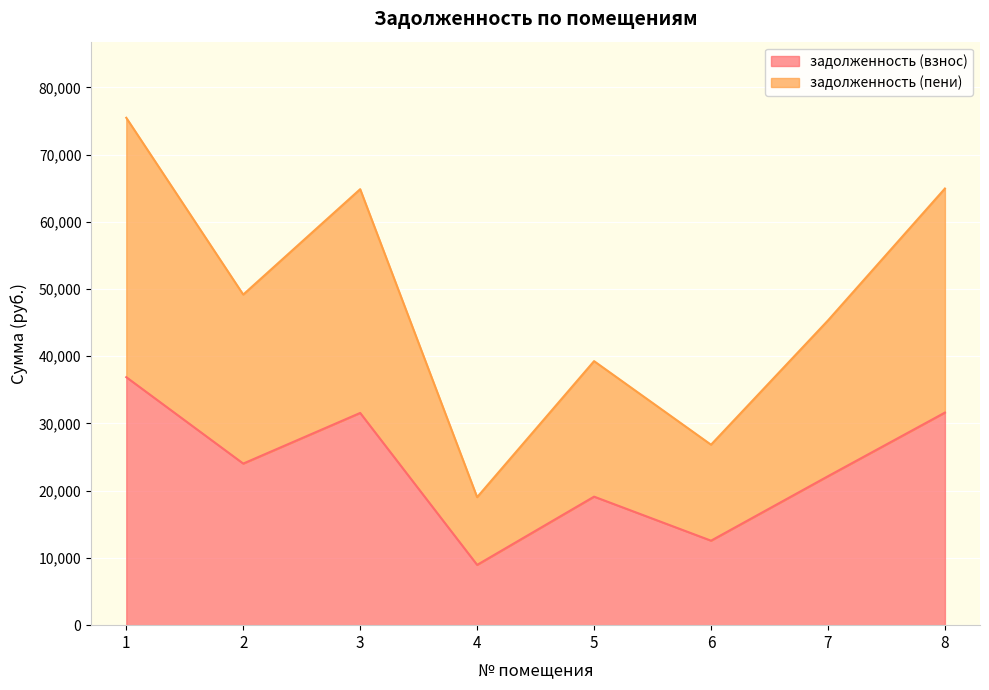

True or false: задолженность (взнос) and задолженность (пени) cross at least once.

False